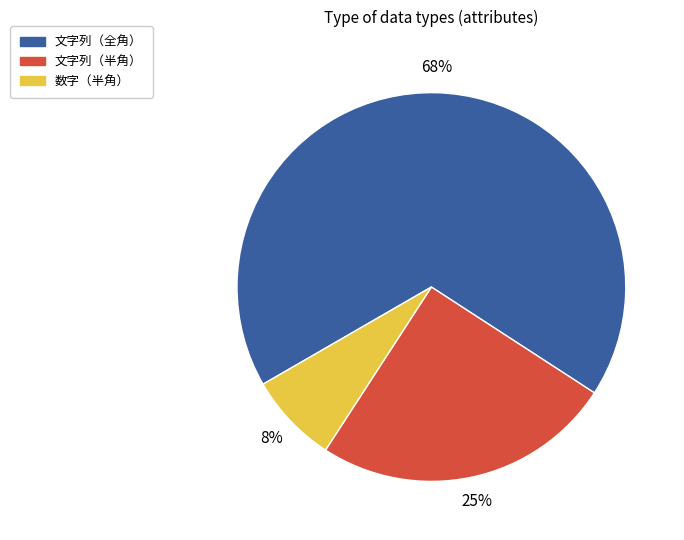

How many slices are in this pie chart?

3